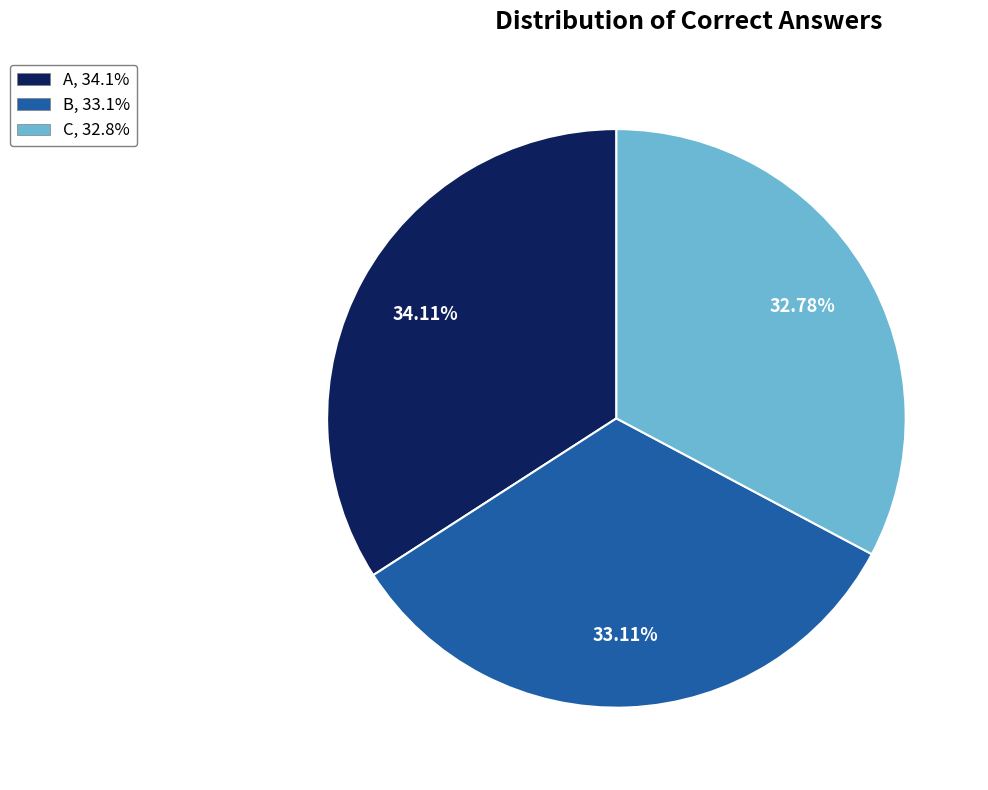

What is the ratio of the value at B to the value at A?

1.0